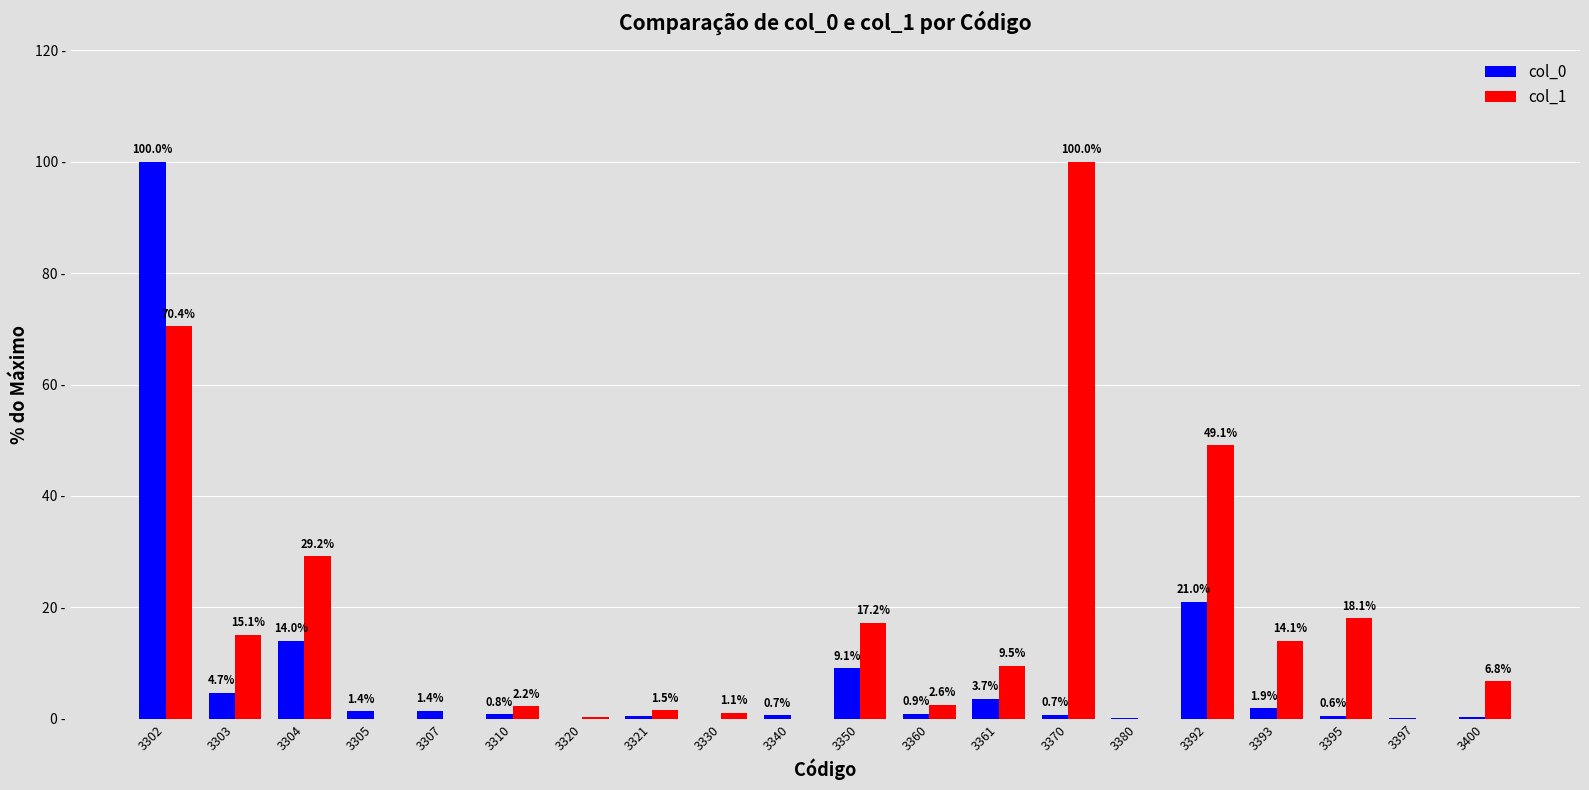

Between 3393 and 3400, which series saw the biggest shift?

col_1